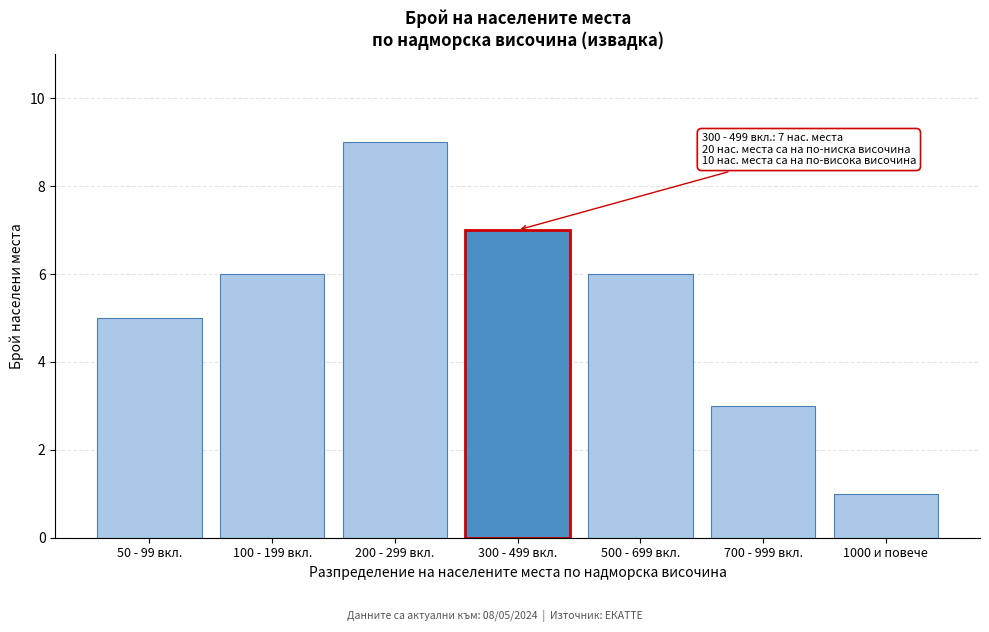

Reading left to right, transcribe all the data shown in this chart.

50 - 99 вкл.=5	100 - 199 вкл.=6	200 - 299 вкл.=9	300 - 499 вкл.=7	500 - 699 вкл.=6	700 - 999 вкл.=3	1000 и повече=1